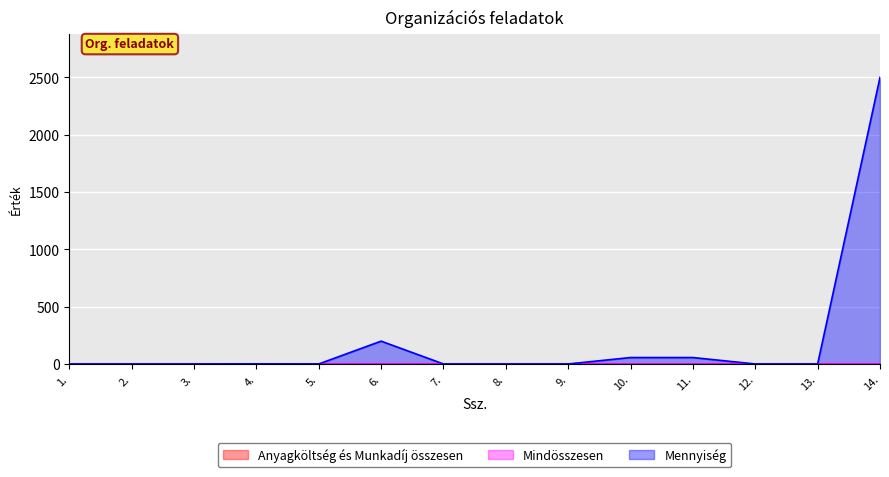

True or false: Mennyiség and Mindösszesen intersect in this chart.

False